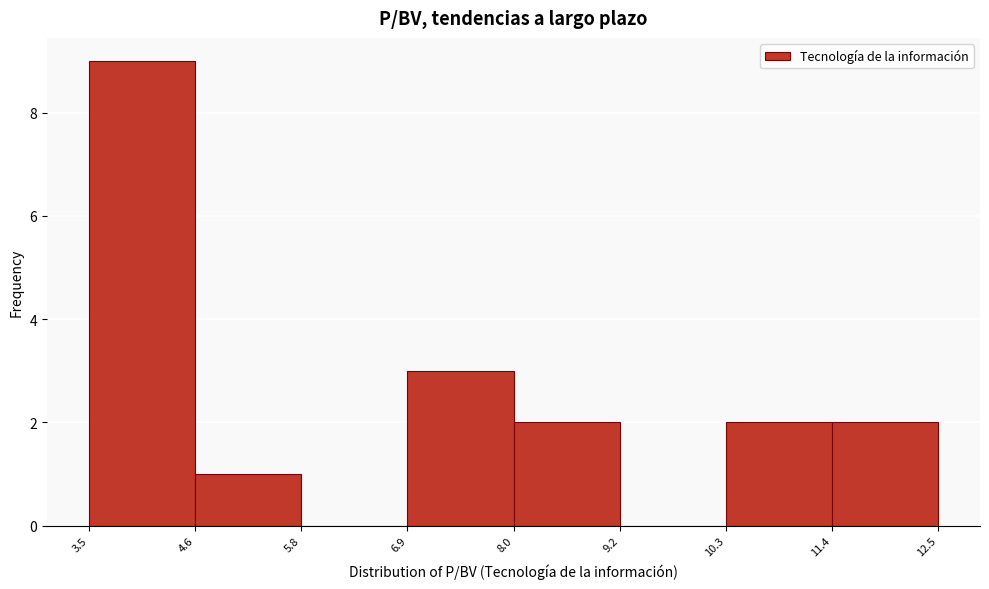

How tall is the bar that spans 11.4 to 12.5 on the x-axis? The values are not printed on the chart, so give them approximately, as read against the axis.

2